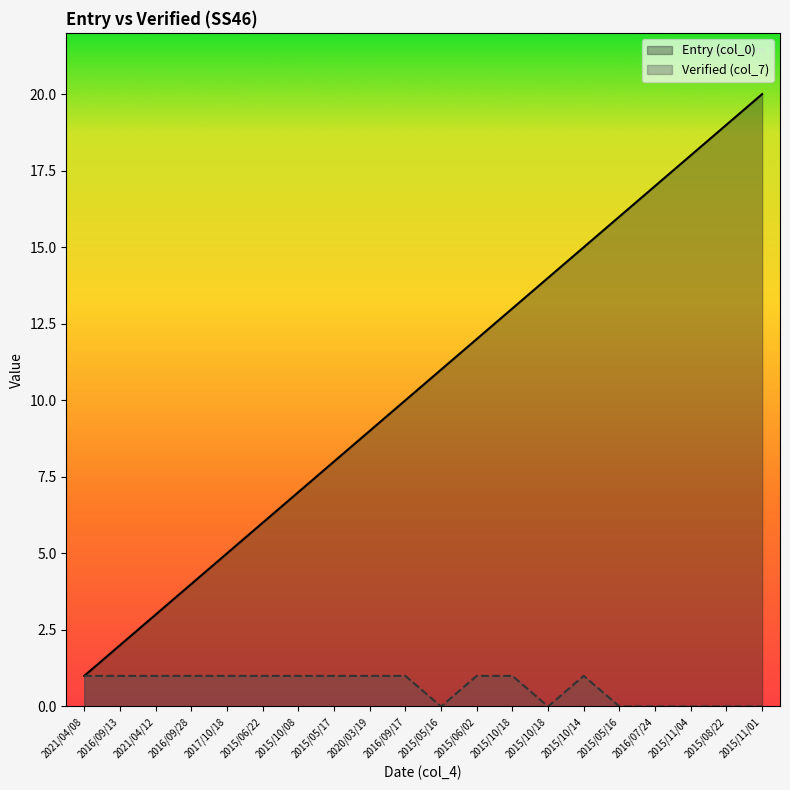

What is the difference between the maximum and minimum values in the Entry (col_0) series?

19